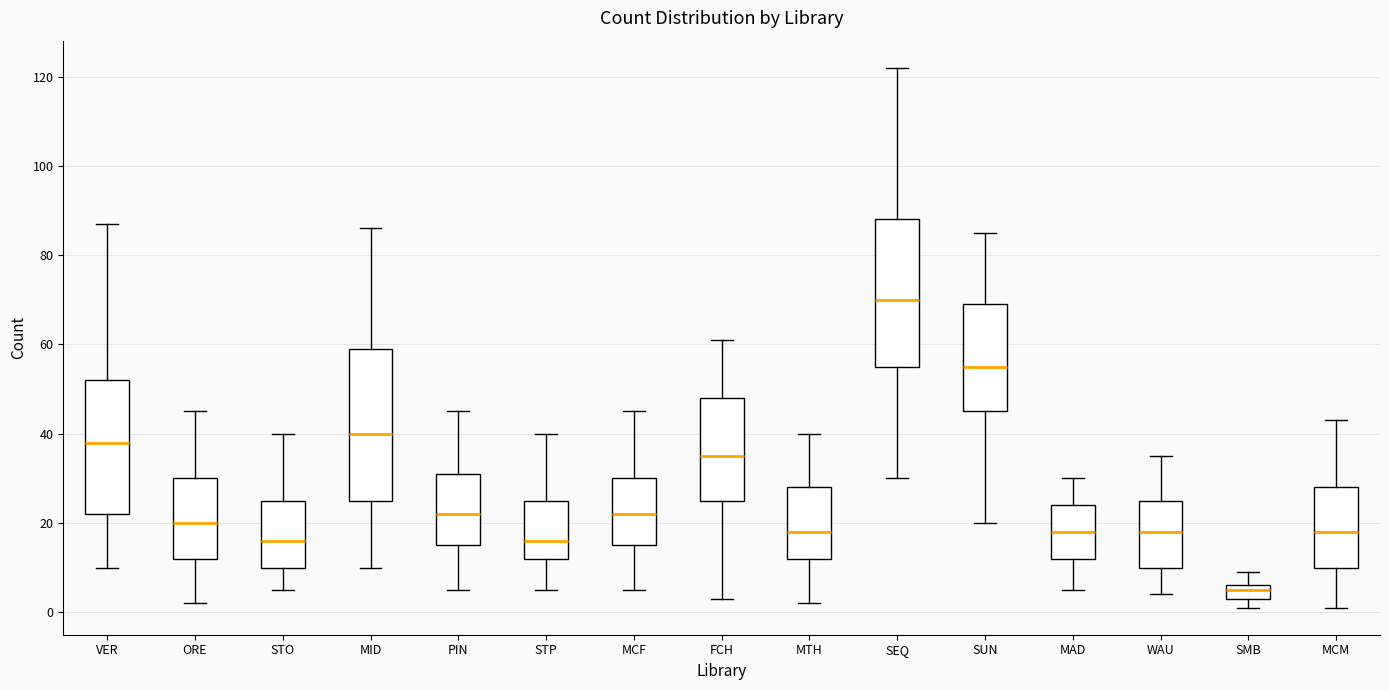

Reading left to right, transcribe this box plot: for each box, give where its median line is, the range the box spans, and where its two whiskers end, as read against the y-axis. The values are not printed on the chart, so give them approximately, as read against the axis.

VER: median 38, box 22 to 52, whiskers 10 to 88
ORE: median 20, box 12 to 30, whiskers 2 to 46
STO: median 16, box 10 to 26, whiskers 6 to 40
MID: median 40, box 26 to 60, whiskers 10 to 86
PIN: median 22, box 16 to 32, whiskers 6 to 46
STP: median 16, box 12 to 26, whiskers 6 to 40
MCF: median 22, box 16 to 30, whiskers 6 to 46
FCH: median 36, box 26 to 48, whiskers 4 to 62
MTH: median 18, box 12 to 28, whiskers 2 to 40
SEQ: median 70, box 56 to 88, whiskers 30 to 122
SUN: median 56, box 46 to 70, whiskers 20 to 86
MAD: median 18, box 12 to 24, whiskers 6 to 30
WAU: median 18, box 10 to 26, whiskers 4 to 36
SMB: median 6 (just below the box's upper edge), box 4 to 6, whiskers 2 to 10
MCM: median 18, box 10 to 28, whiskers 2 to 44